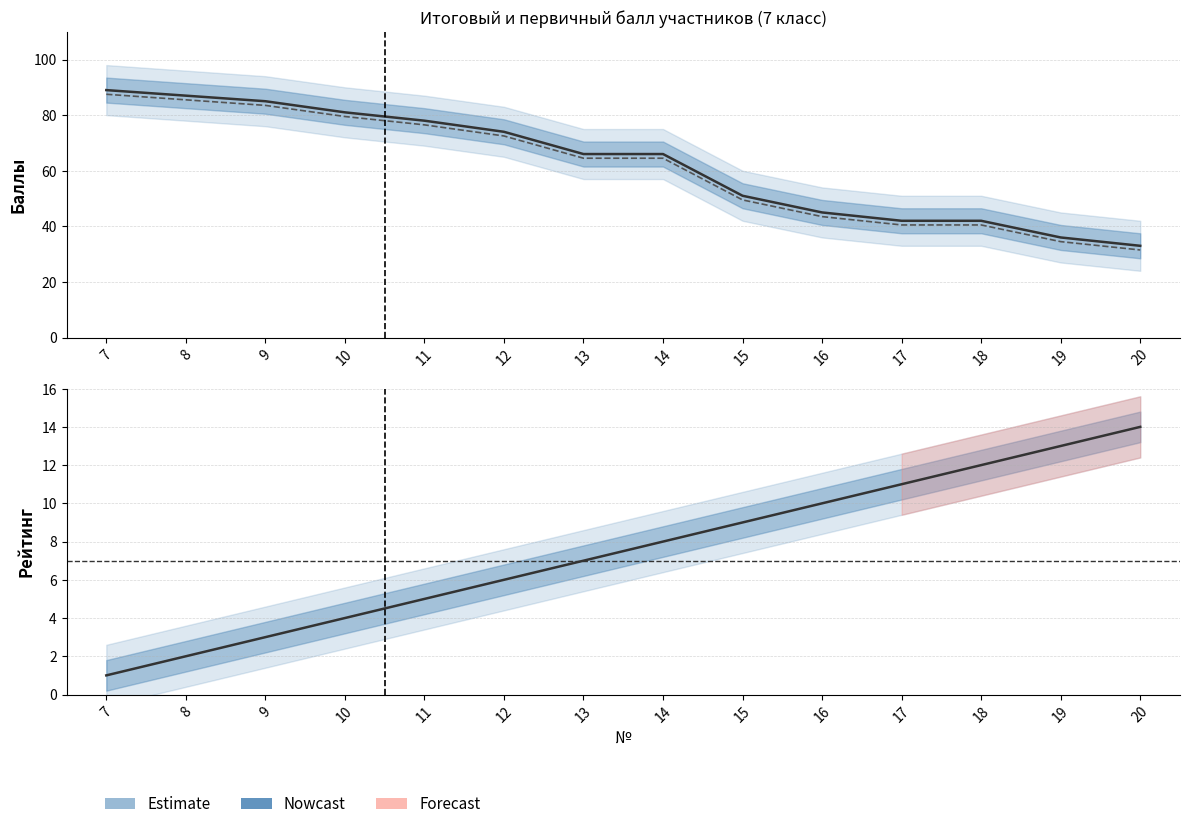

What is the sum of the Рейтинг values at 16 and 20?

24.0